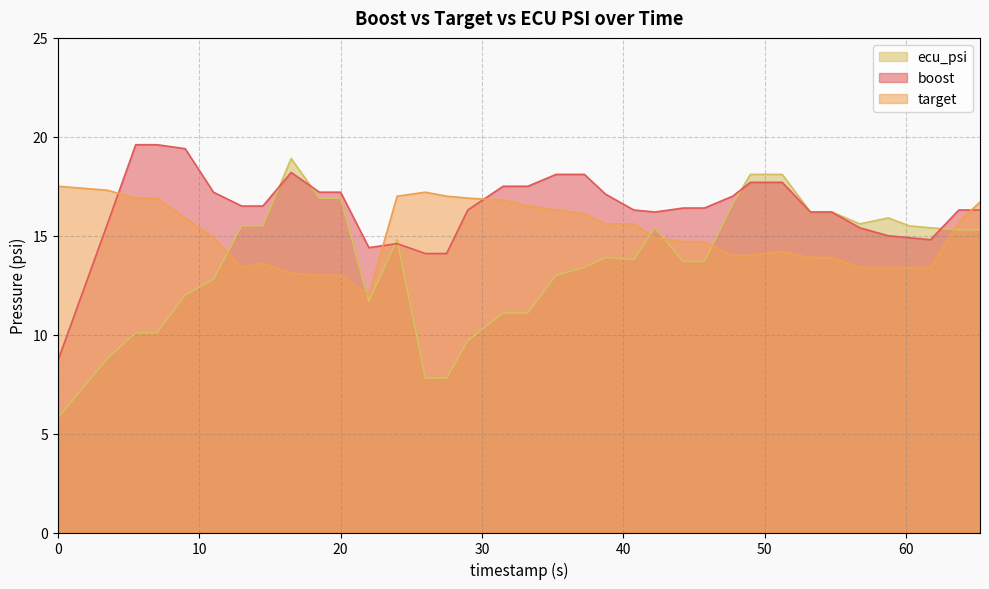

What are all the series names shown in the legend?

ecu_psi, boost, target